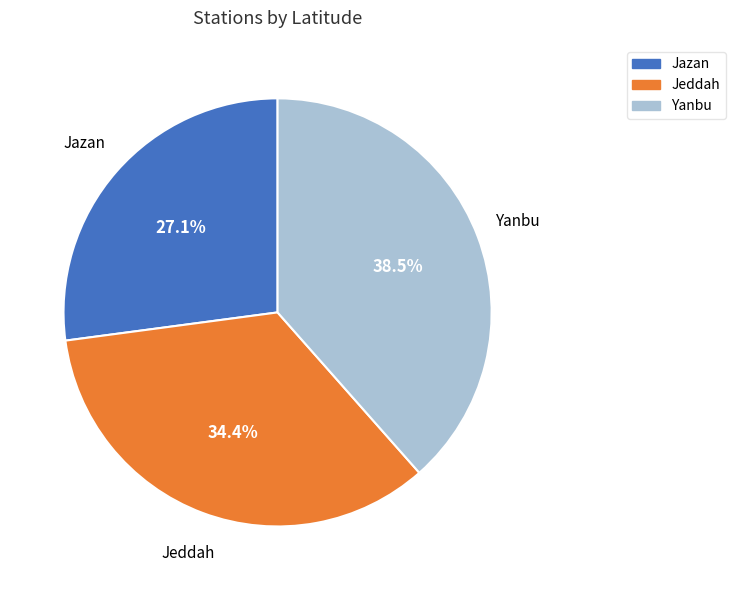

To the nearest percent, what is the combined percentage of Yanbu and Jeddah?

73%